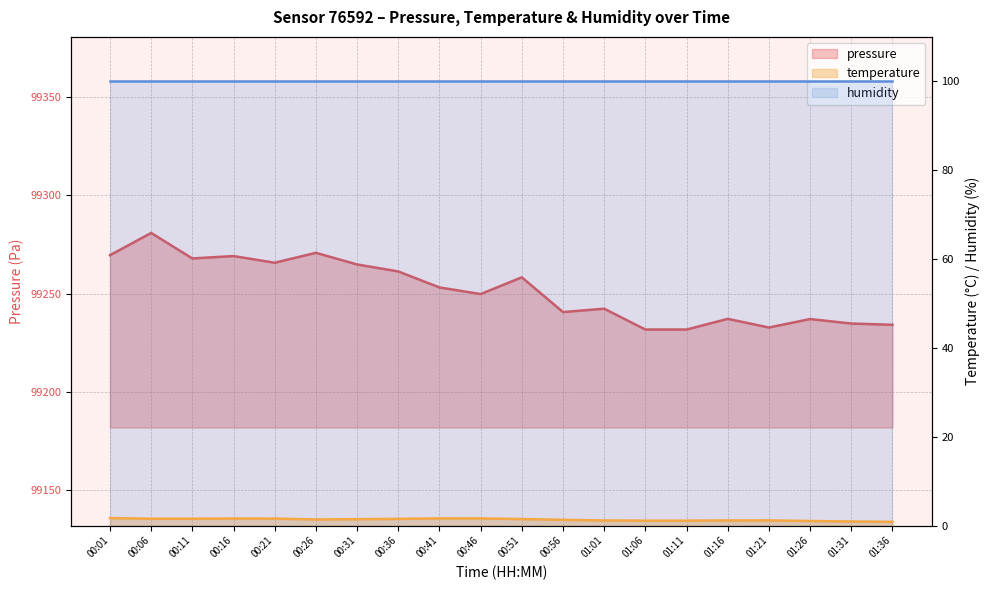

Where is the first local maximum for temperature?

00:16